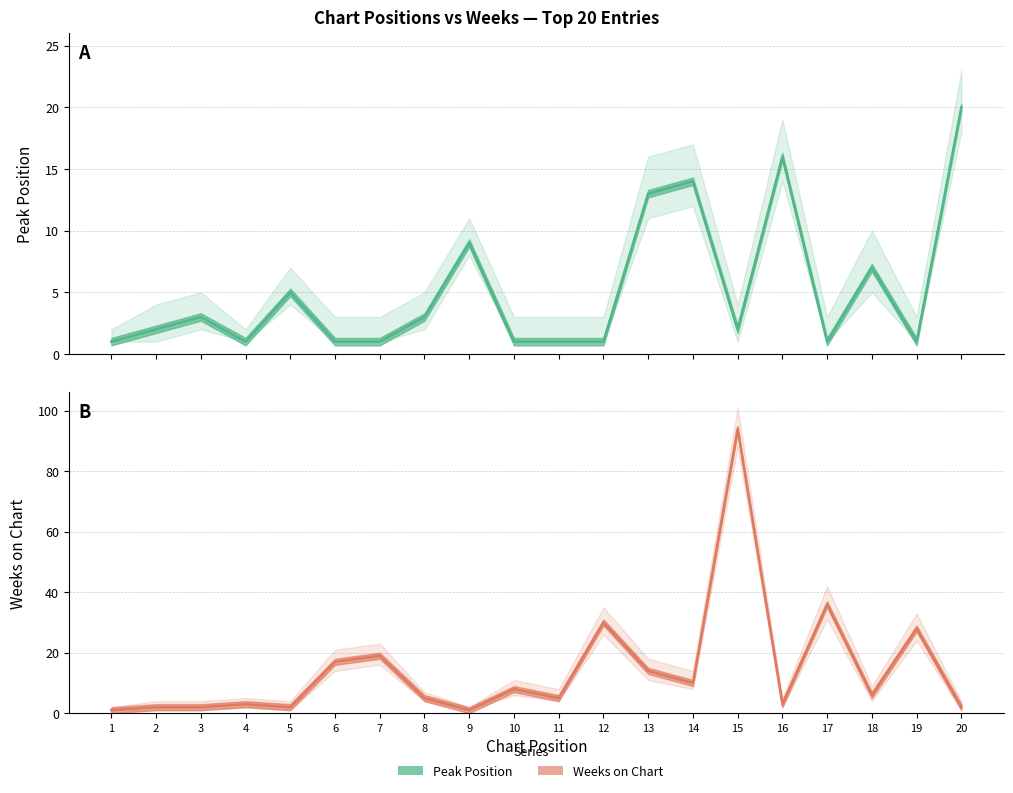

Reading left to right, list all the values displayed in this chart.

Peak Position: 1=1	2=2	3=3	4=1	5=5	6=1	7=1	8=3	9=9	10=1	11=1	12=1	13=13	14=14	15=2	16=16	17=1	18=7	19=1	20=20
Weeks on Chart: 1=1	2=2	3=2	4=3	5=2	6=17	7=19	8=5	9=1	10=8	11=5	12=30	13=14	14=10	15=94	16=3	17=36	18=6	19=28	20=2